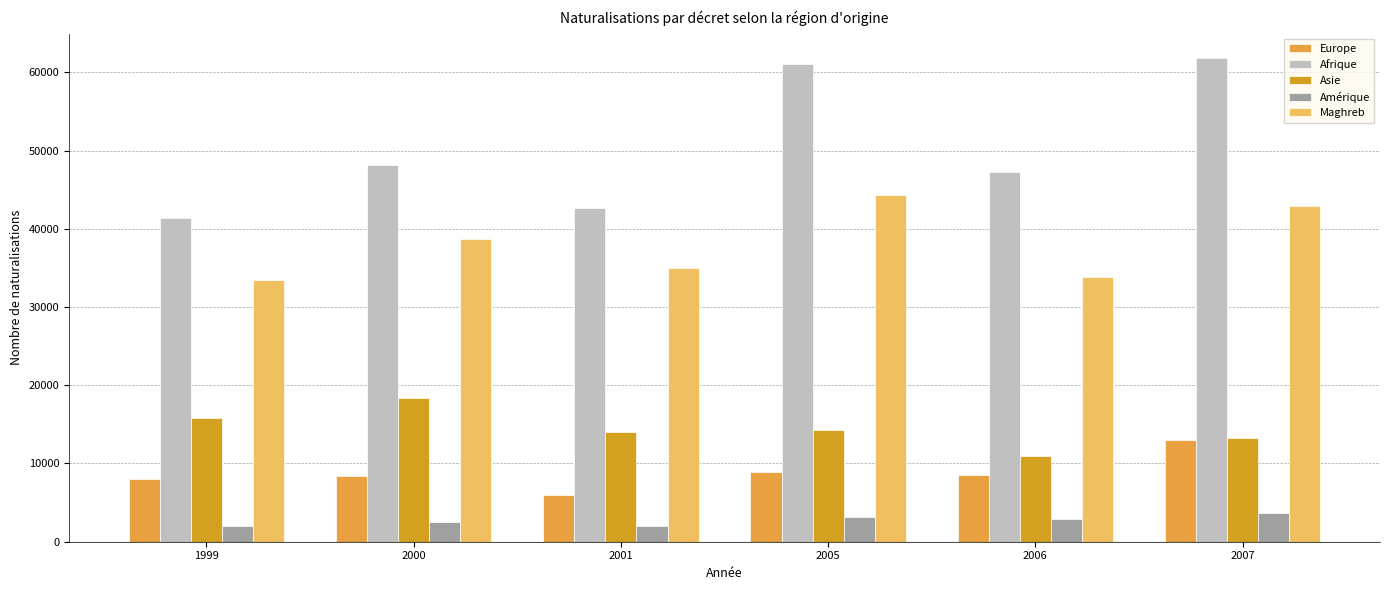

At which label does Asie reach its peak?

2000